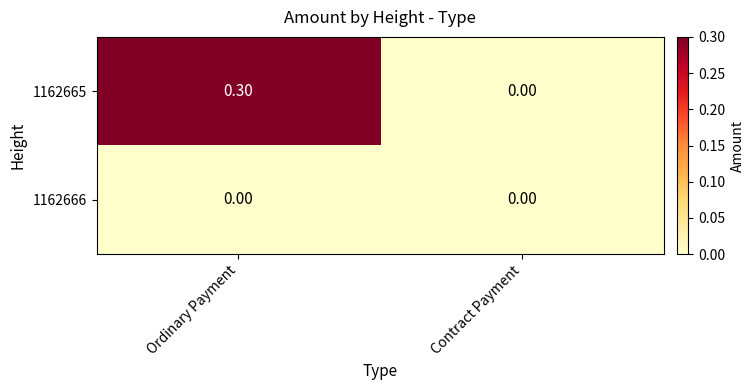

Between Ordinary Payment and Contract Payment, which series saw the biggest shift?

1162665